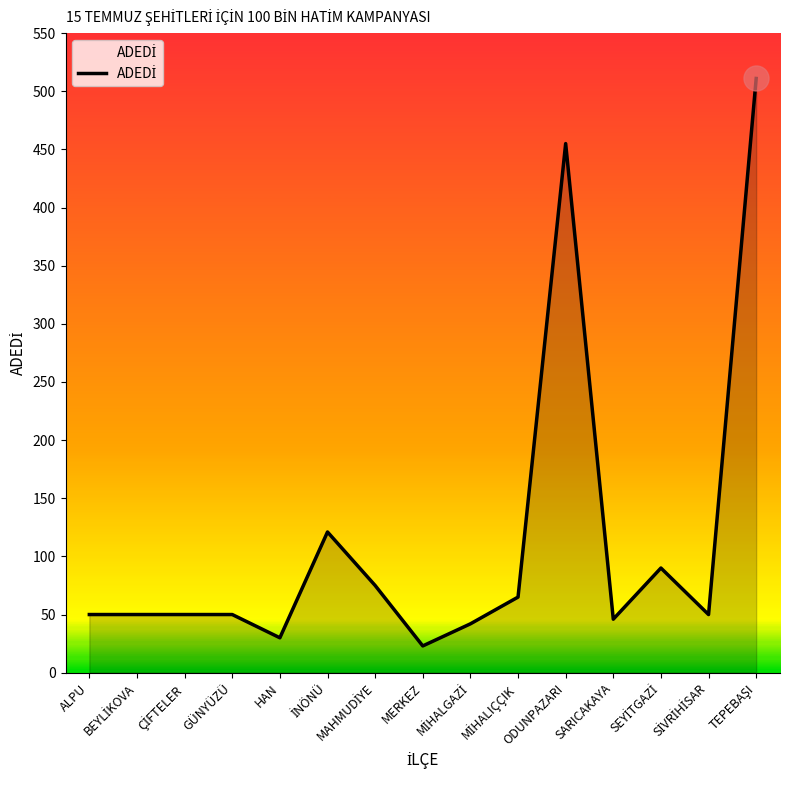

What is the minimum value shown in the chart?

23